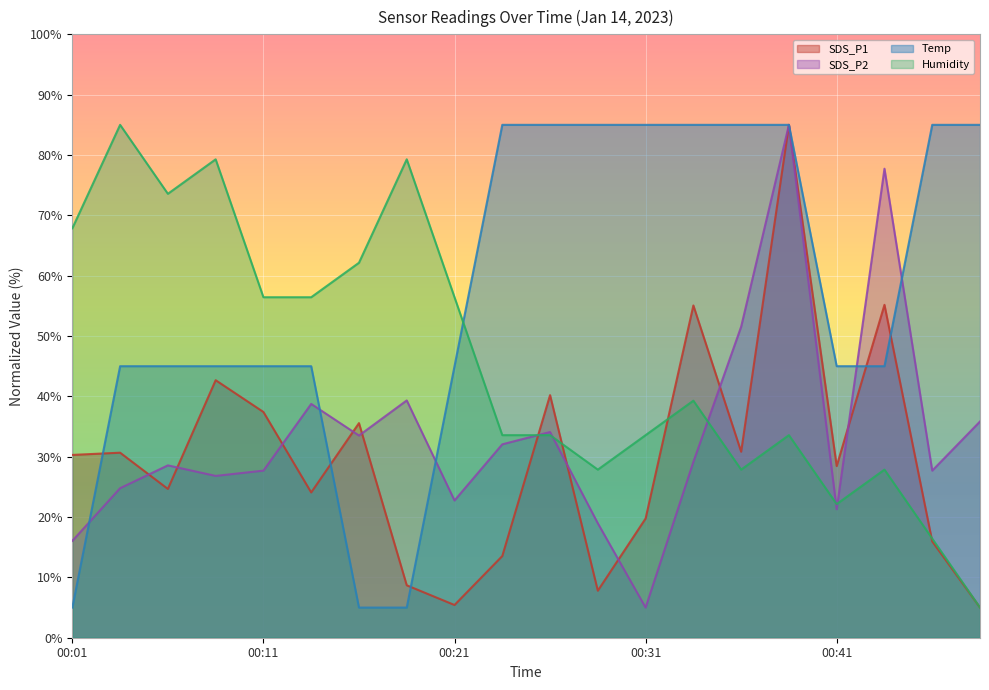

What is the difference between the maximum and minimum values in the SDS_P2 series?

80.0